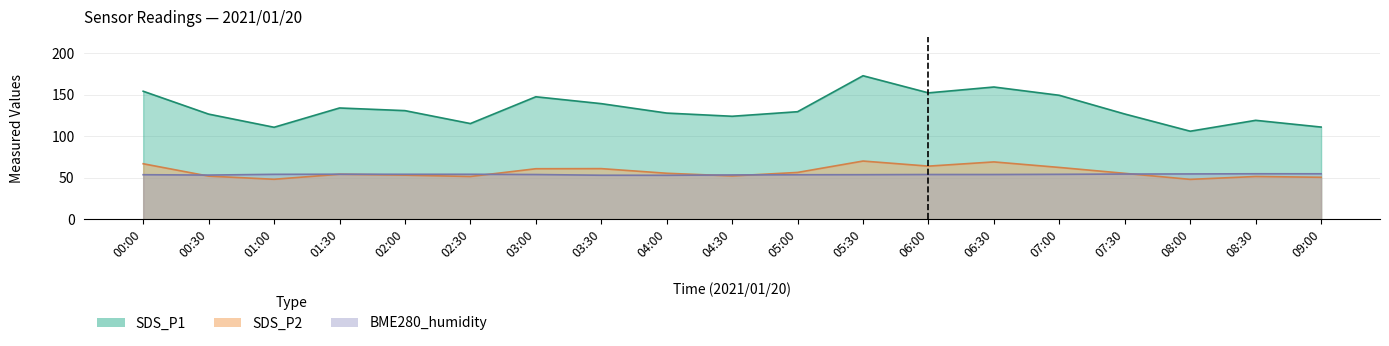

What are all the series names shown in the legend?

SDS_P1, SDS_P2, BME280_humidity